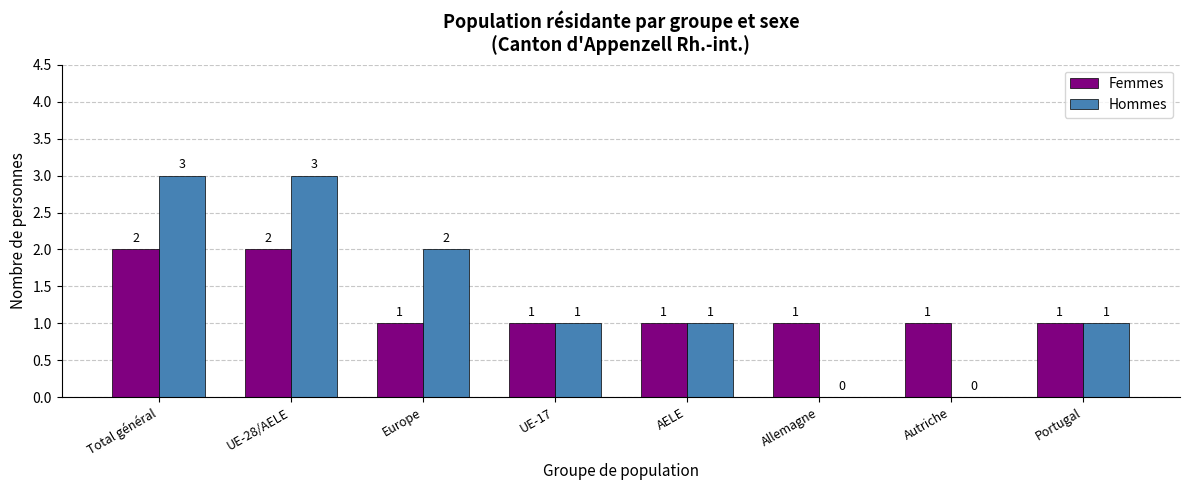

What is the maximum value shown in the chart?

3